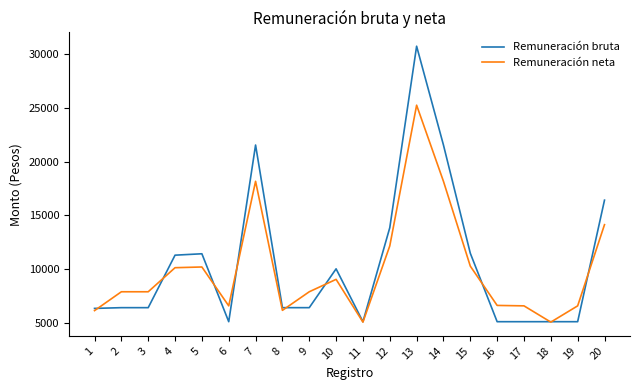

Is the value of Remuneración bruta at 7 greater than the value of Remuneración neta at 10?

Yes